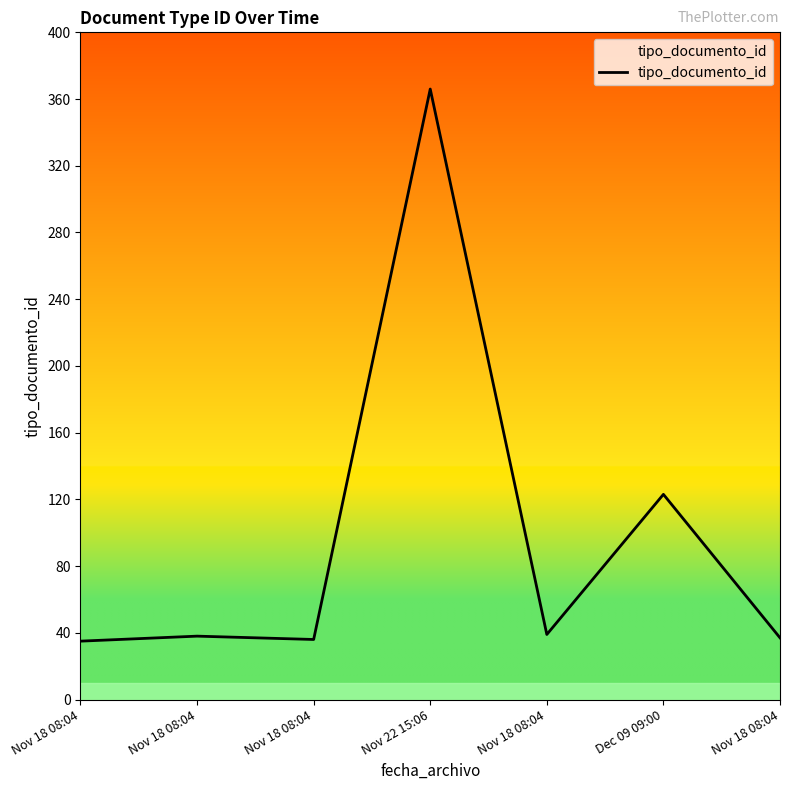

Between Nov 18 08:04 and Nov 22 15:06, which is larger?

Nov 22 15:06